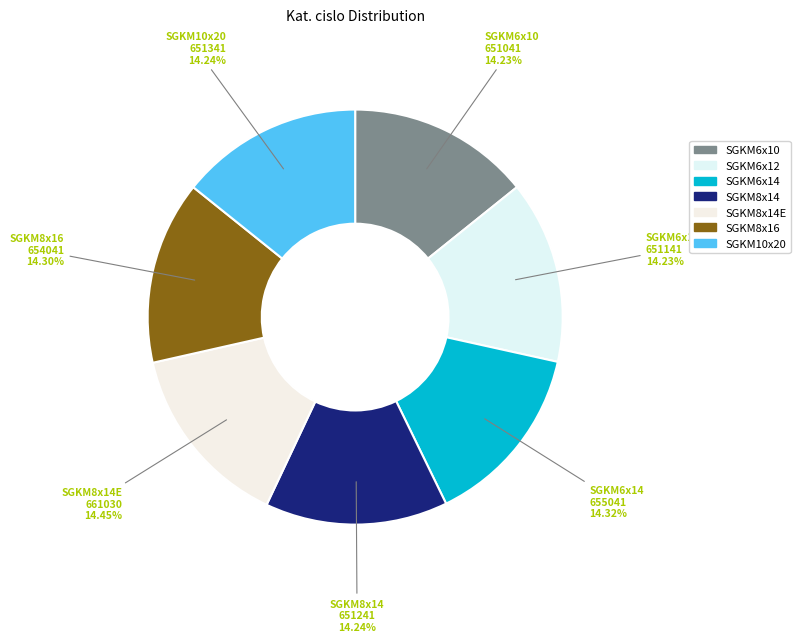

To the nearest percent, what is the average slice percentage?

14%